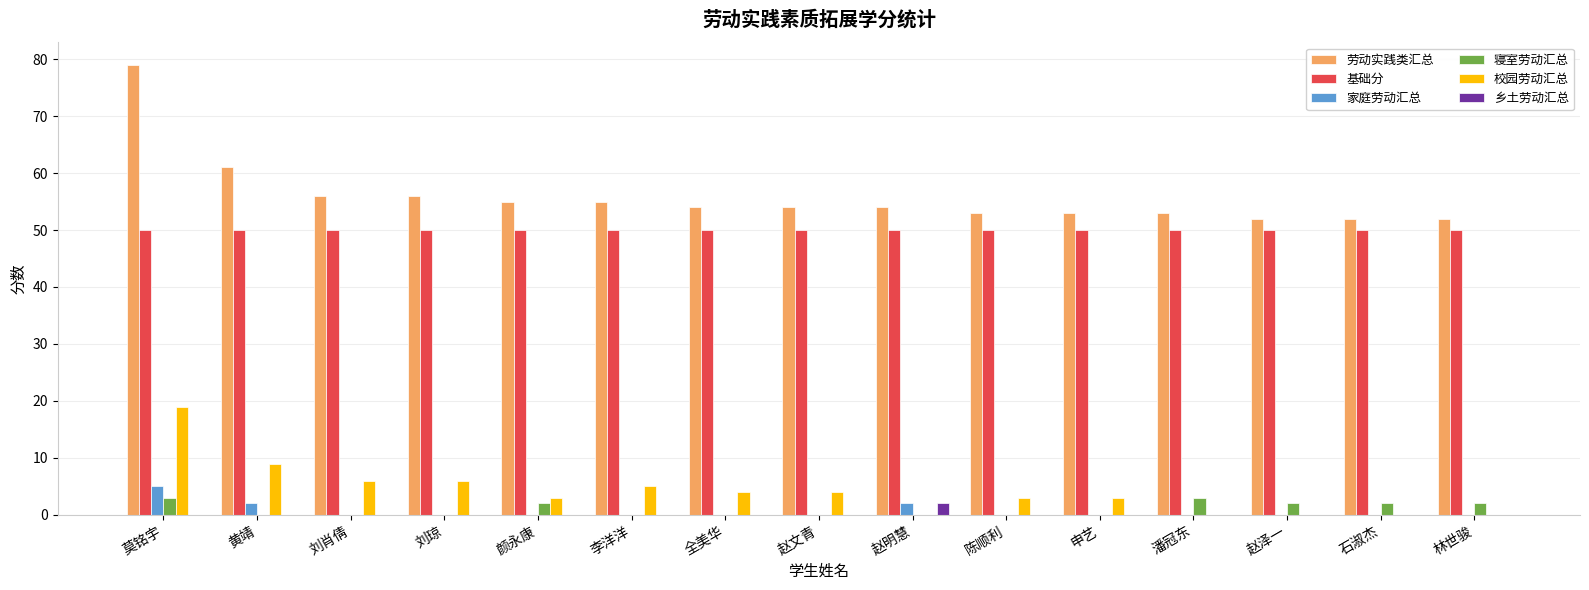

Which series has the largest total across all categories?

劳动实践类汇总